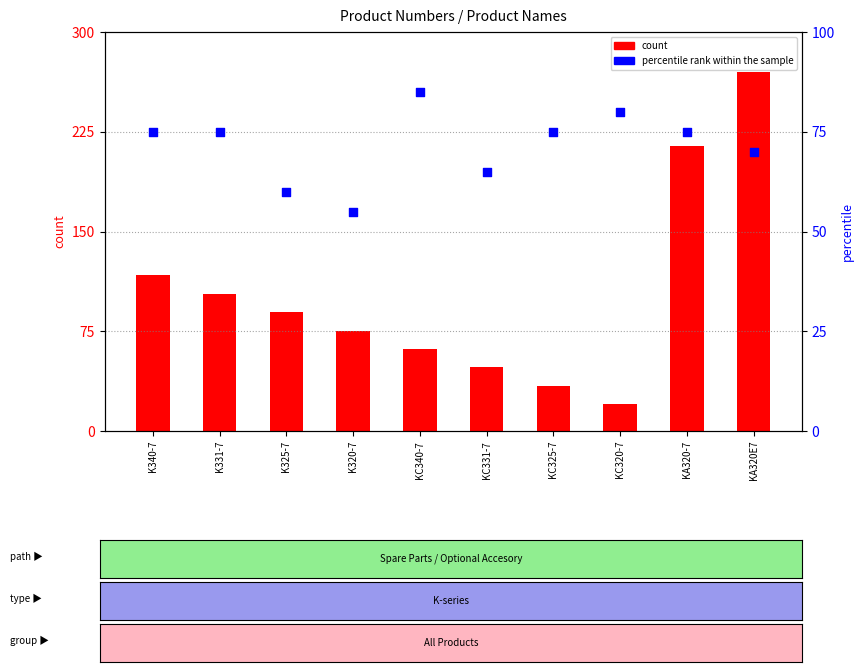

Which series has the largest Y range (max minus min)?

count